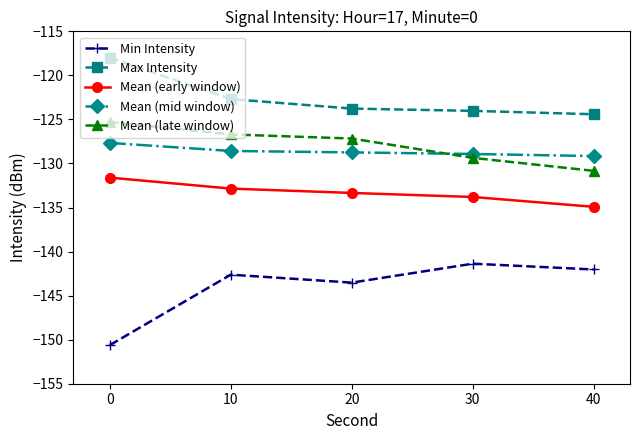

Is the value of Mean (early window) at 20 greater than the value of Min Intensity at 0?

Yes